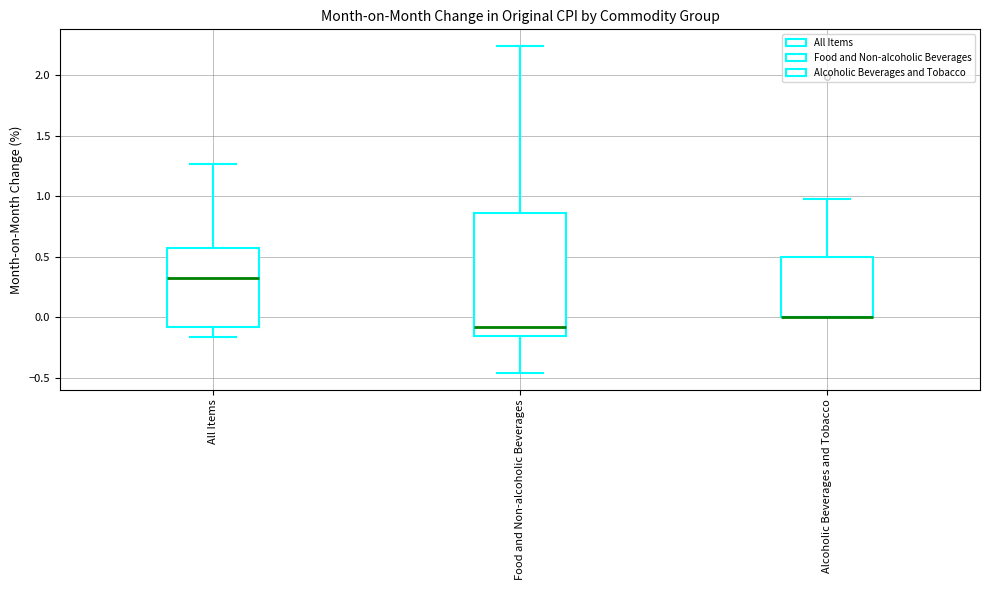

Reading left to right, transcribe this box plot: for each box, give where its median line is, the range the box spans, and where its two whiskers end, as read against the y-axis. The values are not printed on the chart, so give them approximately, as read against the axis.

All Items: median 0.30, box -0.10 to 0.55, whiskers -0.15 to 1.25
Food and Non-alcoholic Beverages: median -0.10, box -0.15 to 0.85, whiskers -0.45 to 2.25
Alcoholic Beverages and Tobacco: median 0.00 (drawn on the box's lower edge), box 0.00 to 0.50, whiskers 0.00 to 0.95